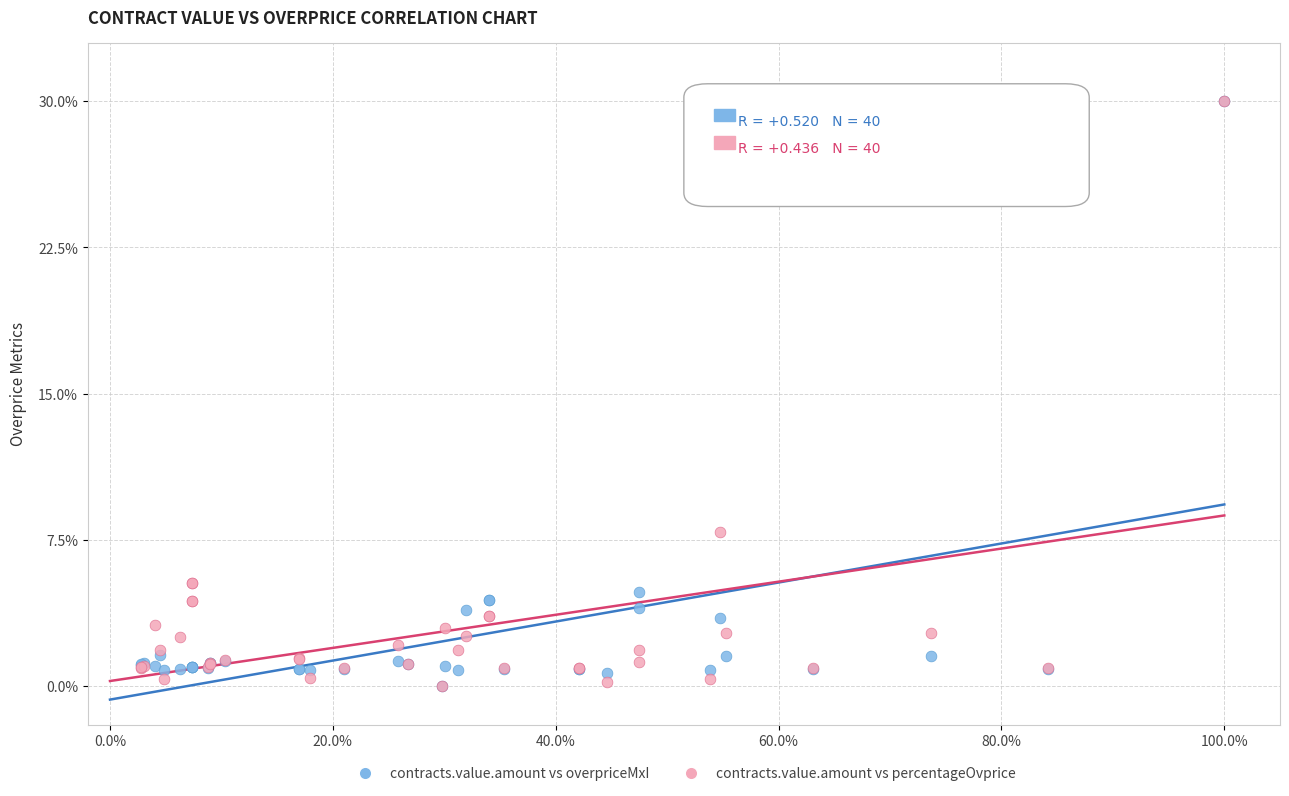

In the contracts.value.amount vs percentageOvprice series, what Y value is closest to 15?

7.9